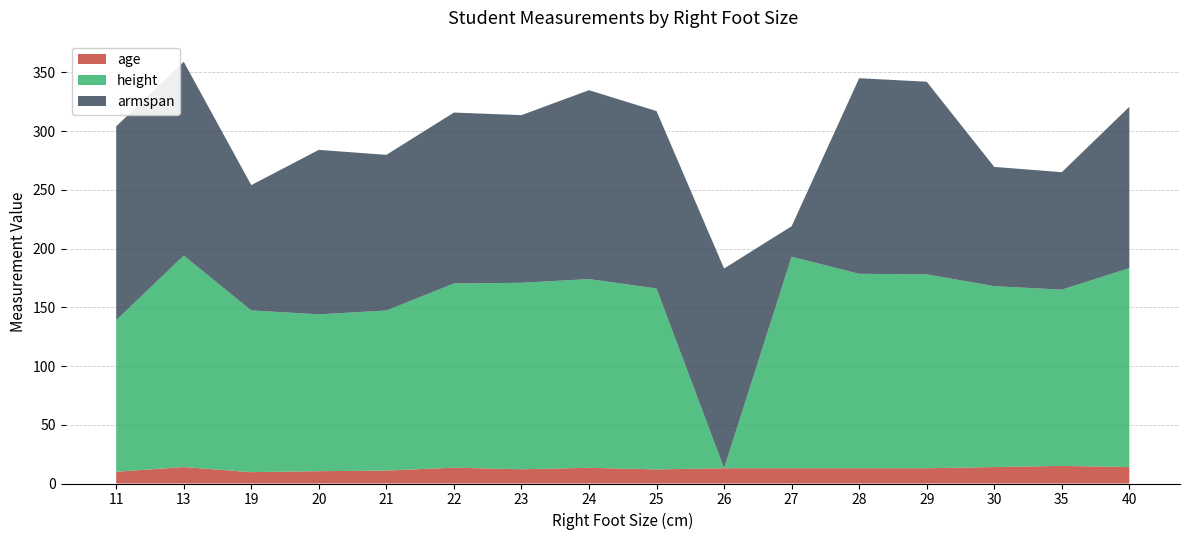

What is the total value across all series at 23?

313.6